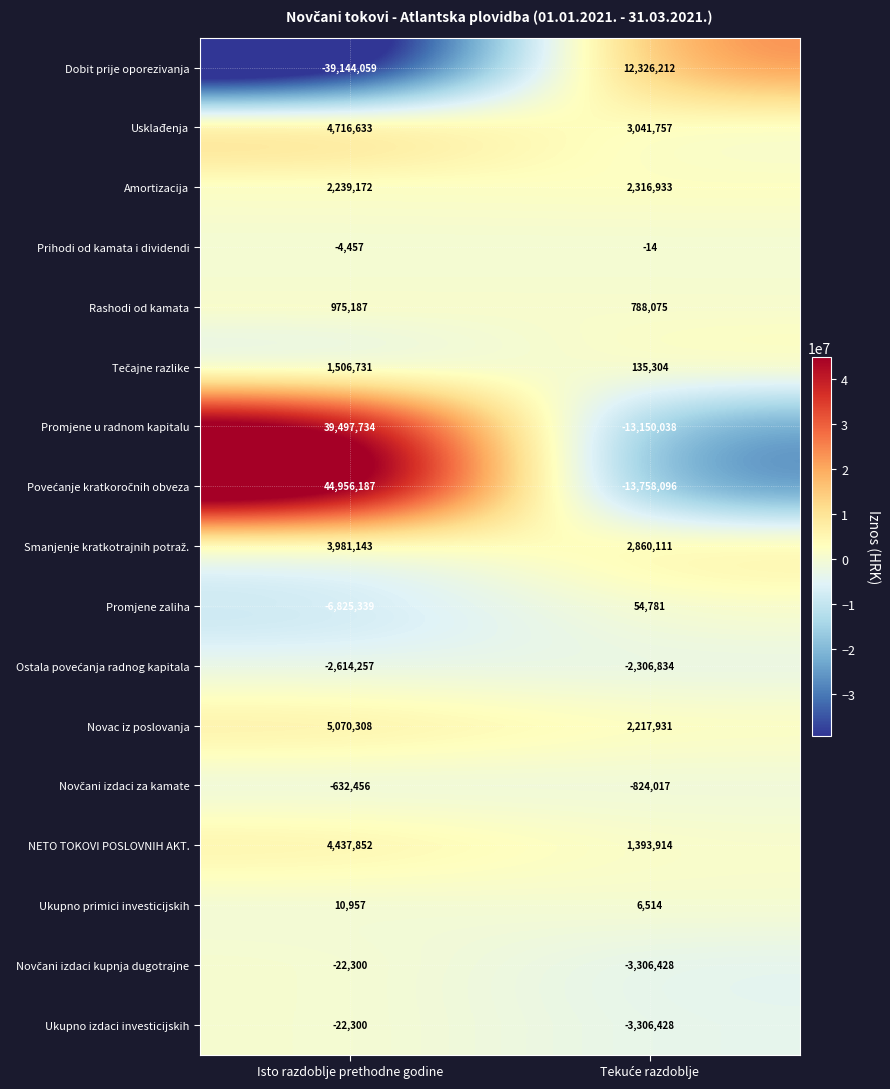

The value of Promjene u radnom kapitalu at Isto razdoblje prethodne godine is 39497734. True or false?

True